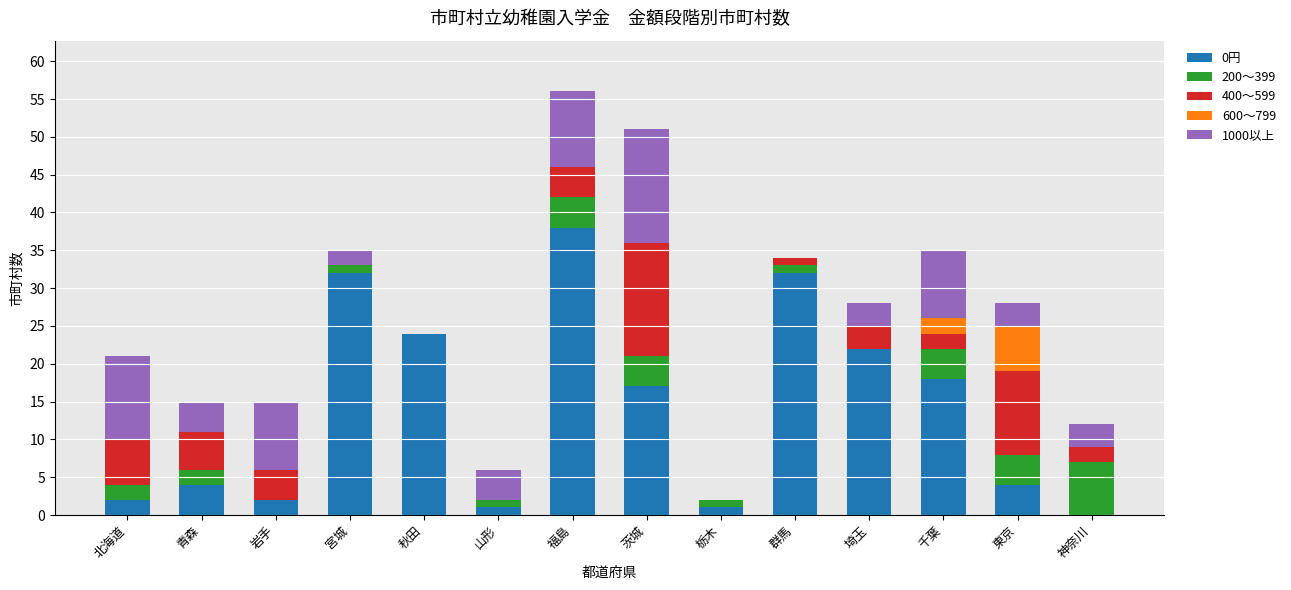

Count the number of categories in the chart.

14